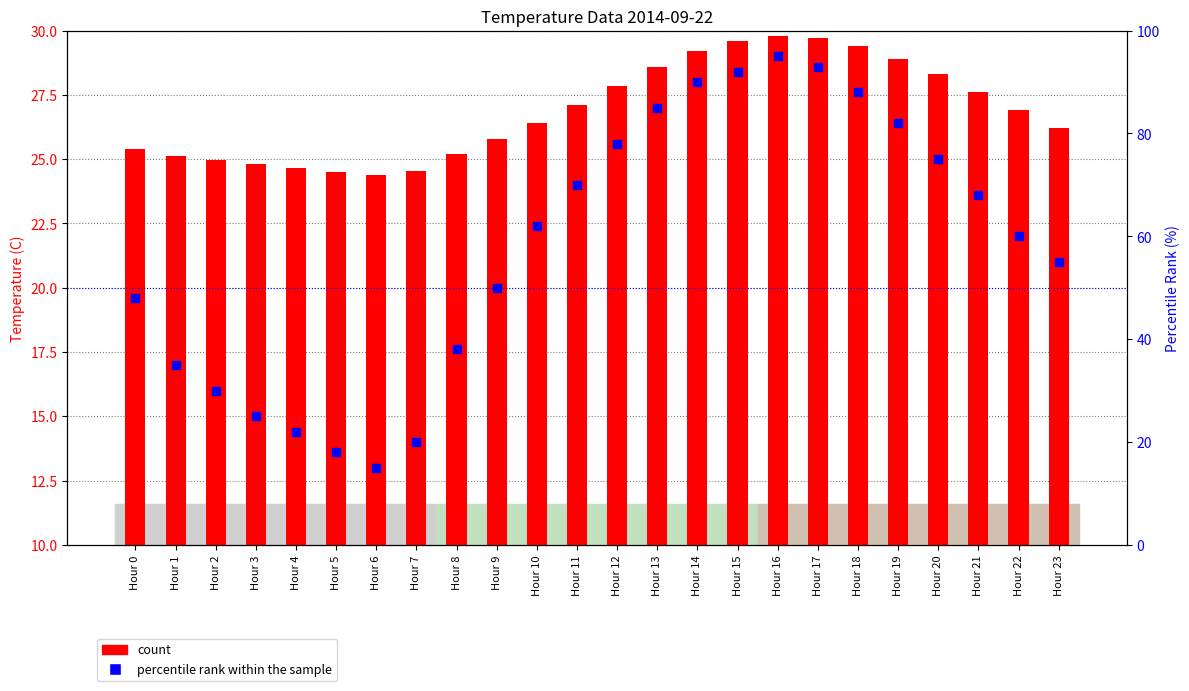

What are all the series names shown in the legend?

count, percentile rank within the sample